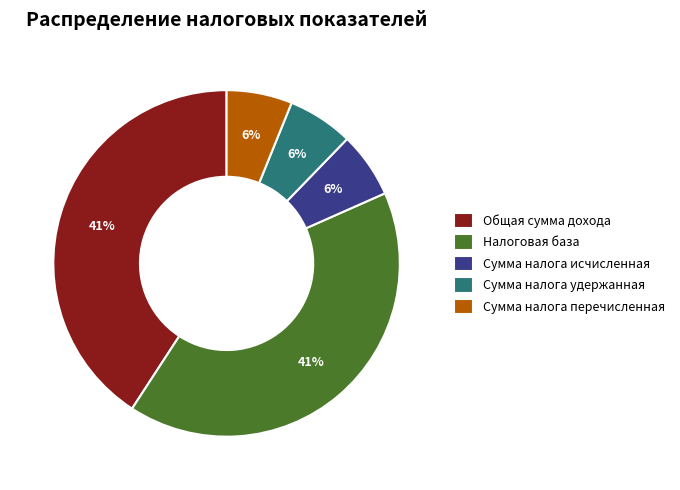

How many slices are in this pie chart?

5